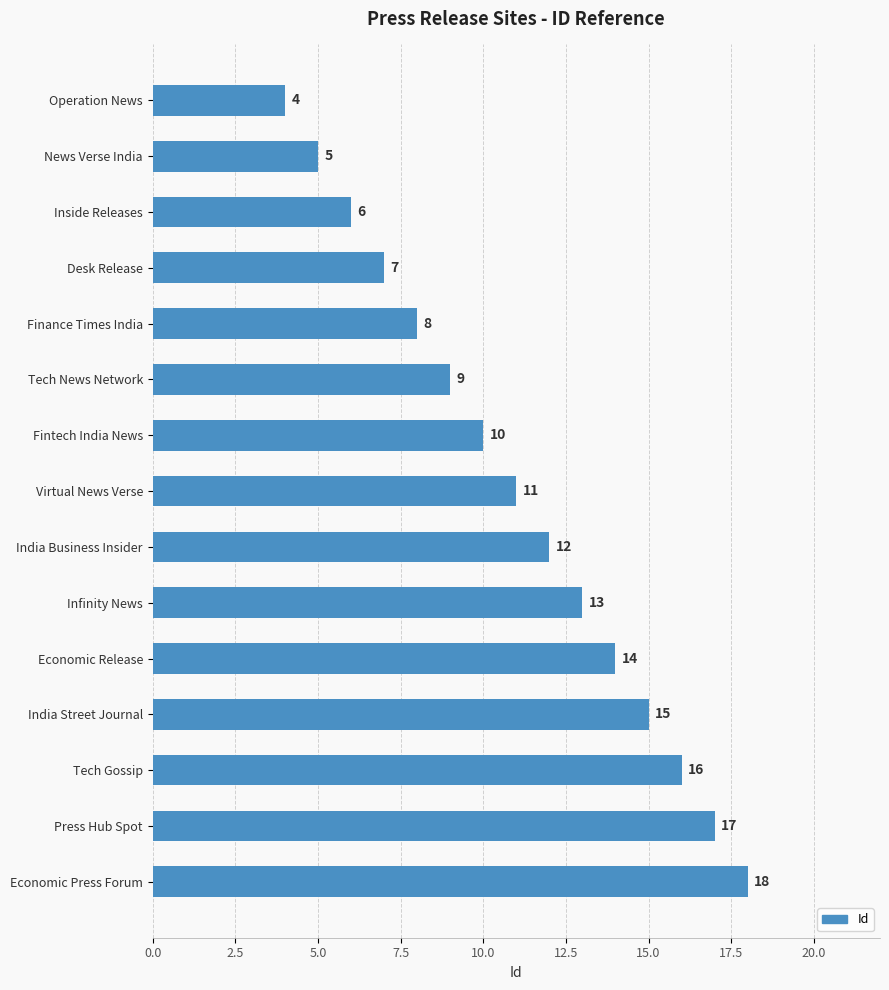

What is the minimum value shown in the chart?

4